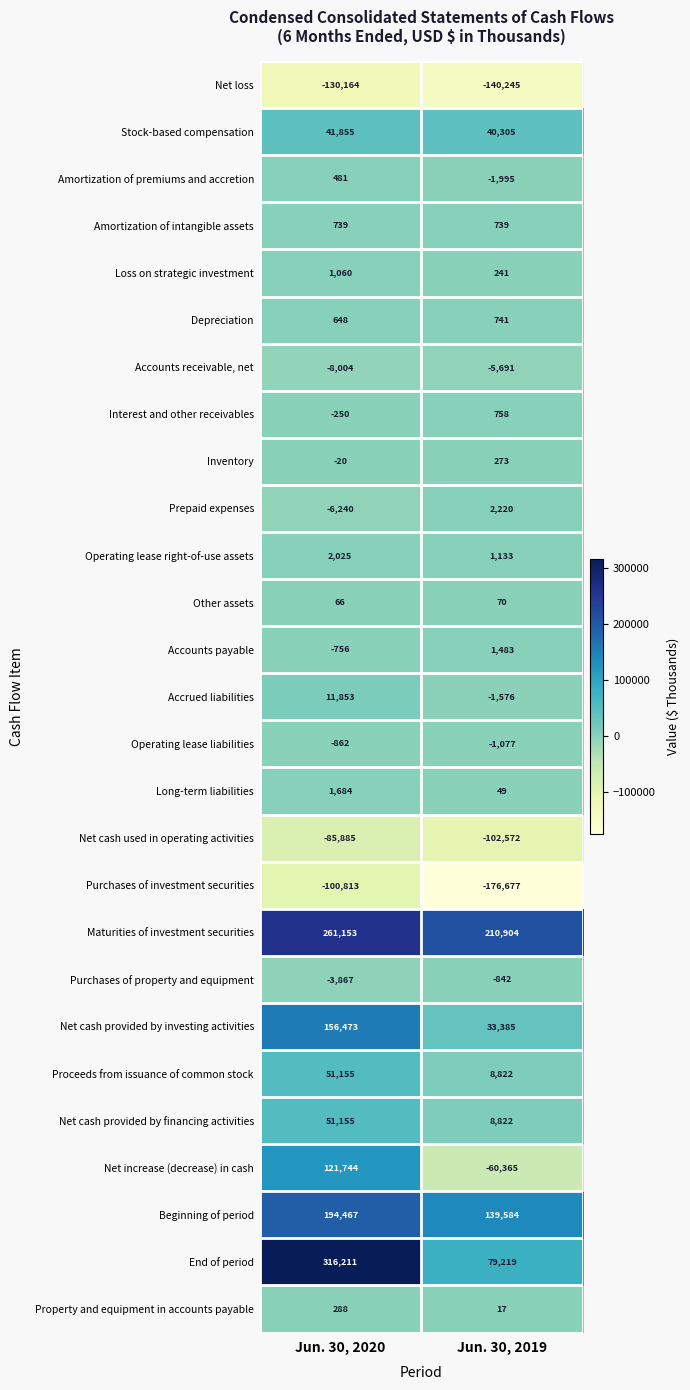

How many distinct data groups are displayed?

27